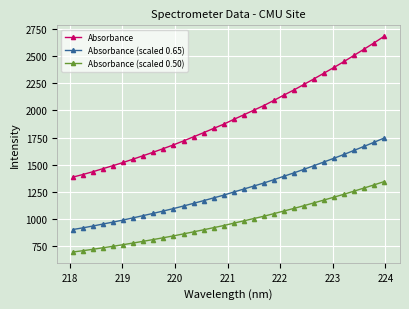

What is the average value of the Absorbance series?

1944.9